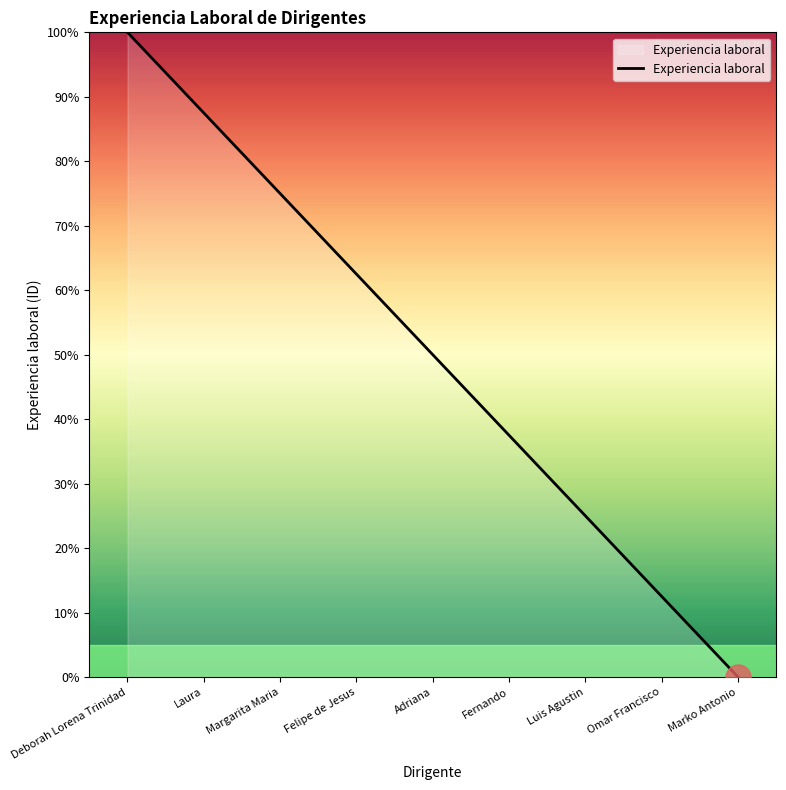

List the labels in order of value, smallest first.

Marko Antonio, Omar Francisco, Luis Agustin, Fernando, Adriana, Felipe de Jesus, Margarita Maria, Laura, Deborah Lorena Trinidad